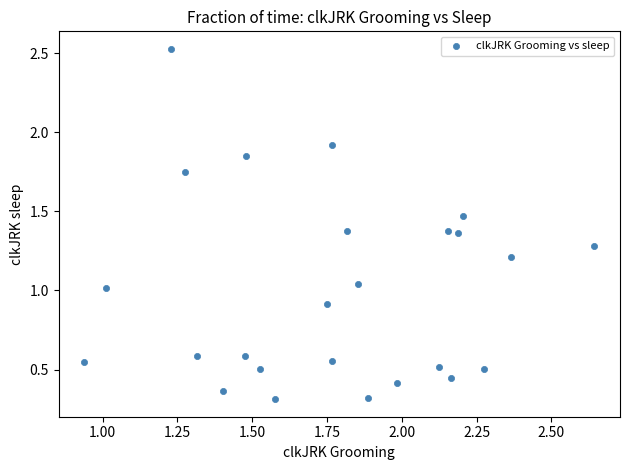

What is the range of Y values (max minus min)?

2.2